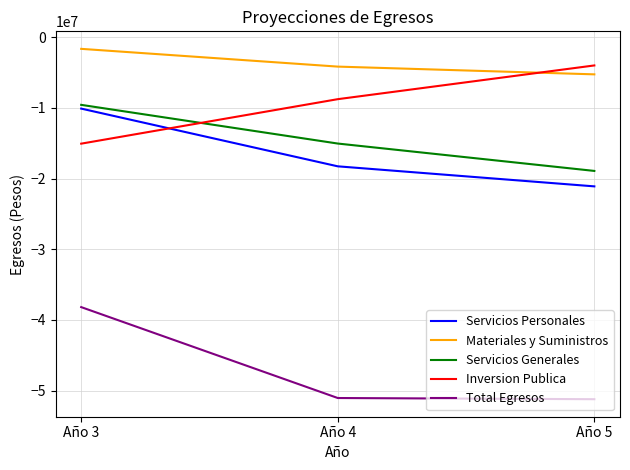

The value of Total Egresos at Año 3 is -38191606.5. True or false?

True